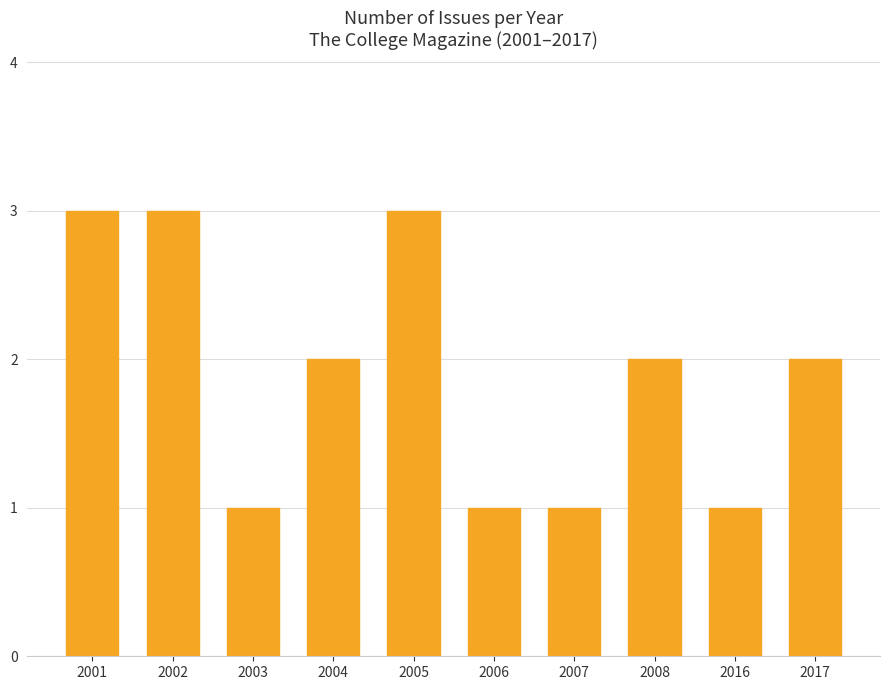

What is the sum of the values at 2002 and 2016?

4